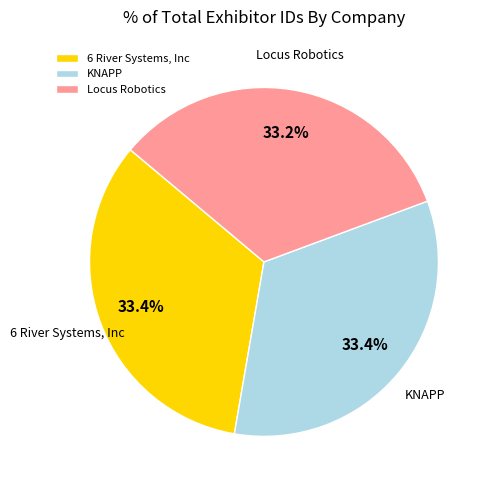

Does Locus Robotics account for over 50% of the chart?

No